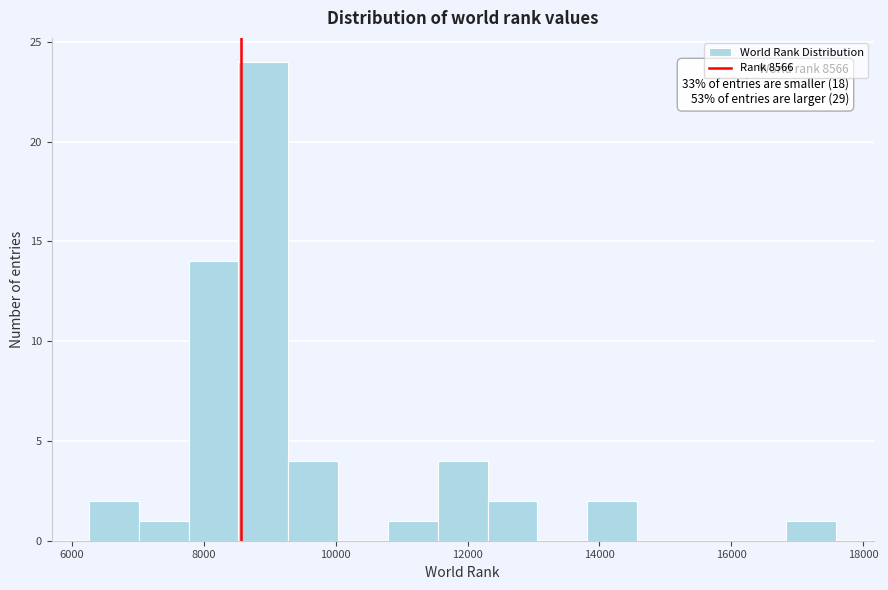

Read against the x-axis, roughly where is the centre of the tallest bar?

9000